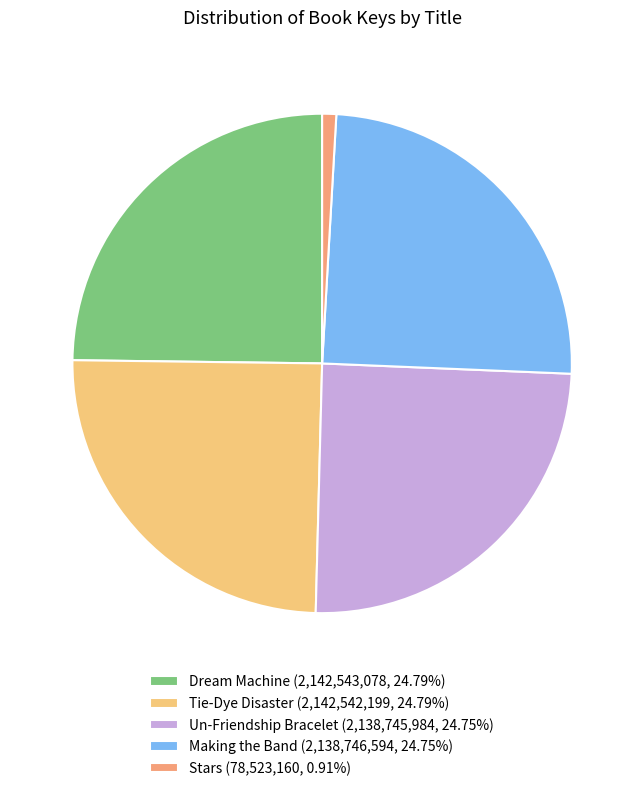

Approximately how many times larger is the value at Un-Friendship Bracelet (2,138,745,984, 24.75%) compared to Tie-Dye Disaster (2,142,542,199, 24.79%)?

1.0